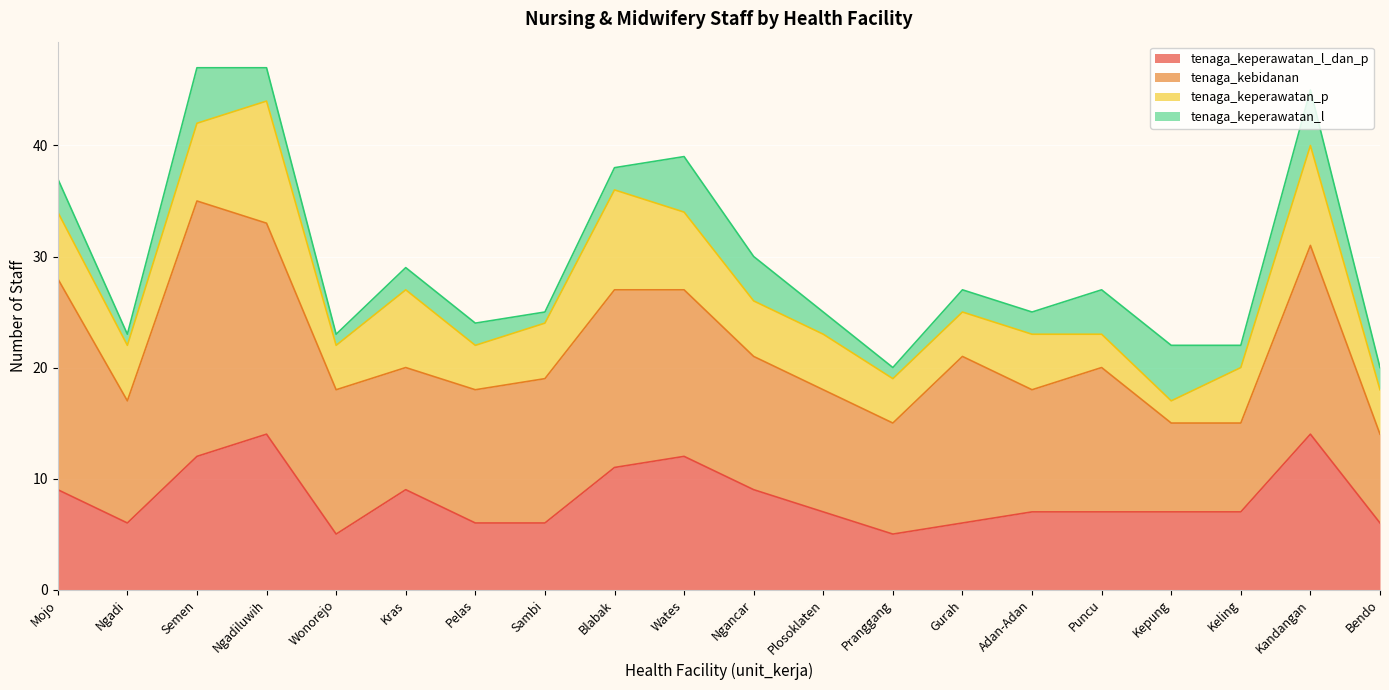

The tenaga_keperawatan_p series shows 5 at Keling. True or false?

True